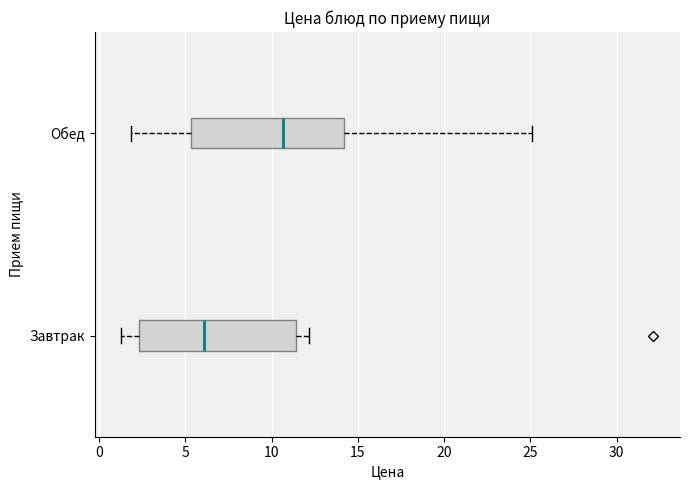

Reading bottom to top, transcribe this box plot: for each box, give where its median line is, the range the box spans, and where its two whiskers end, as read against the x-axis. The values are not printed on the chart, so give them approximately, as read against the axis.

Завтрак: median 6.0, box 2.5 to 11.5, whiskers 1.5 to 12.0
Обед: median 10.5, box 5.5 to 14.0, whiskers 2.0 to 25.0